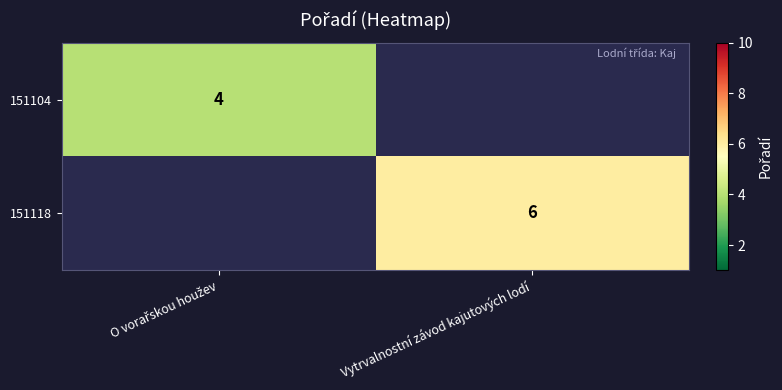

The 151118 series shows 6 at Vytrvalnostní závod kajutových lodí. True or false?

True